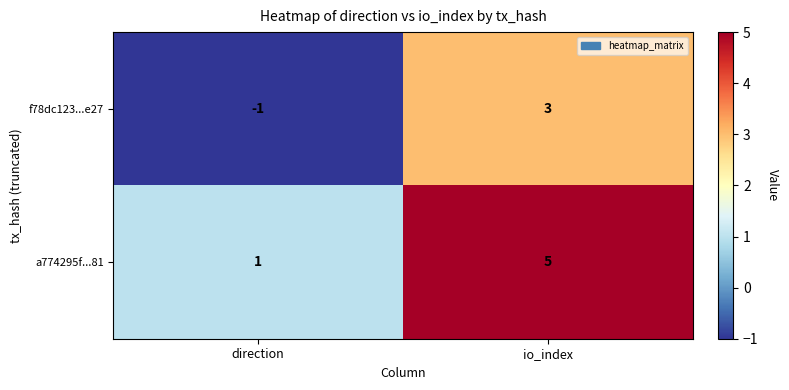

Which series has the largest total across all categories?

a774295f...81